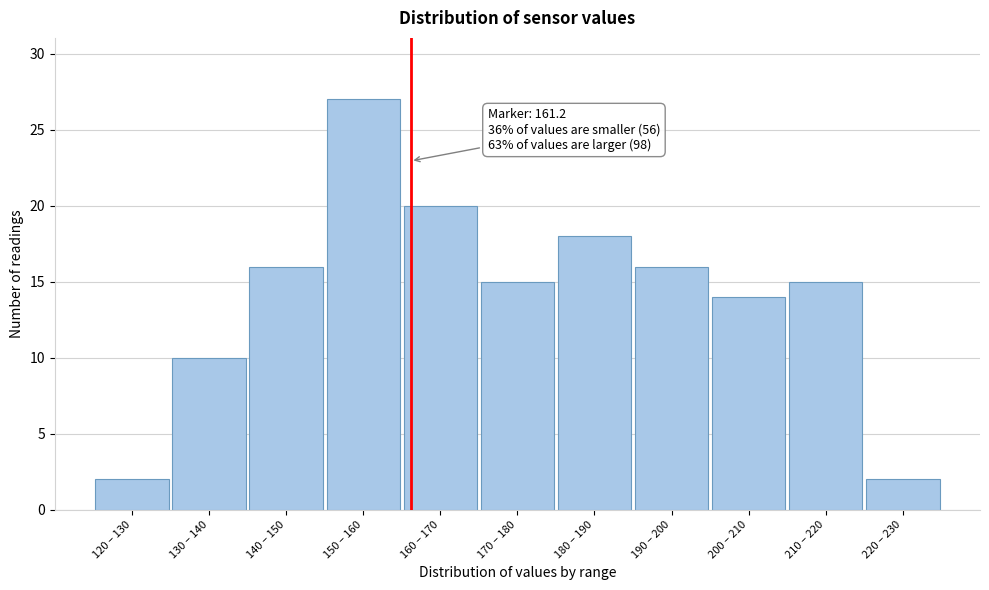

Reading right to left, transcribe all the data shown in this chart.

220 – 230=2	210 – 220=15	200 – 210=14	190 – 200=16	180 – 190=18	170 – 180=15	160 – 170=20	150 – 160=27	140 – 150=16	130 – 140=10	120 – 130=2